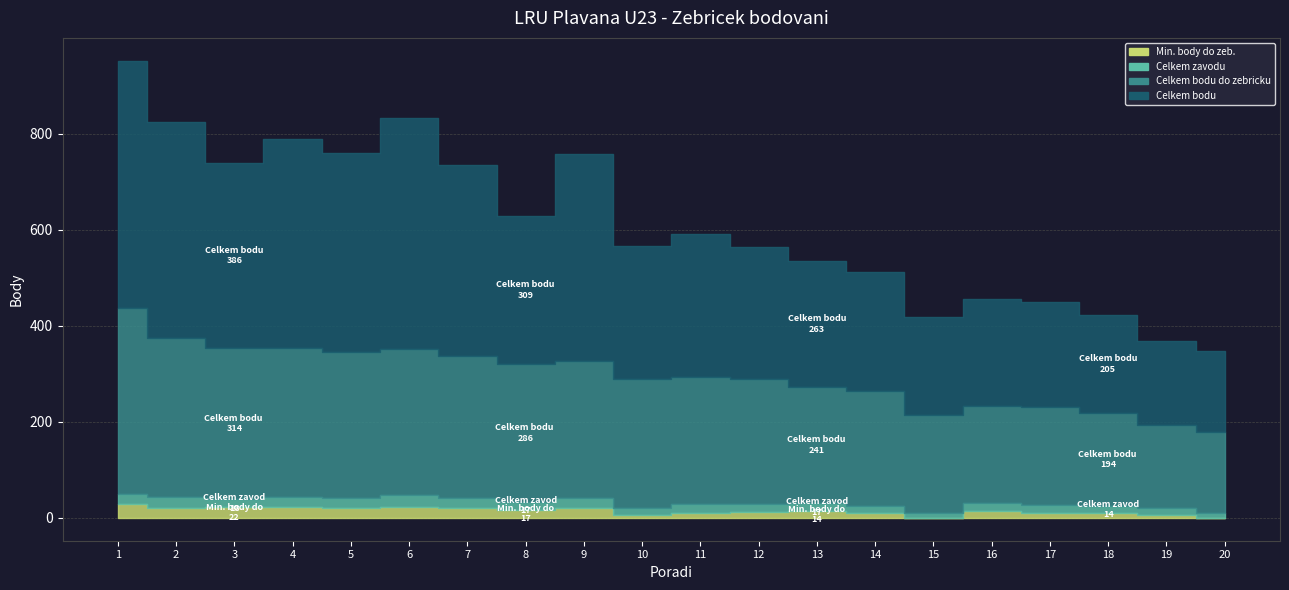

What is the sum of the Min. body do zeb. values at 15 and 12?

12